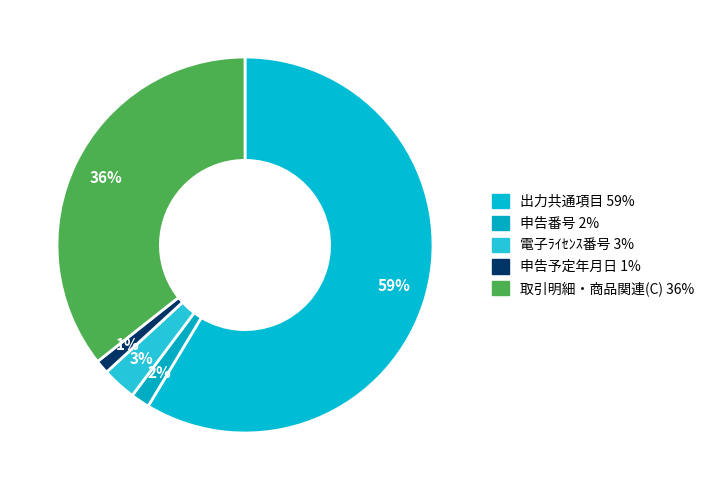

Which slice represents more than half of the pie?

出力共通項目